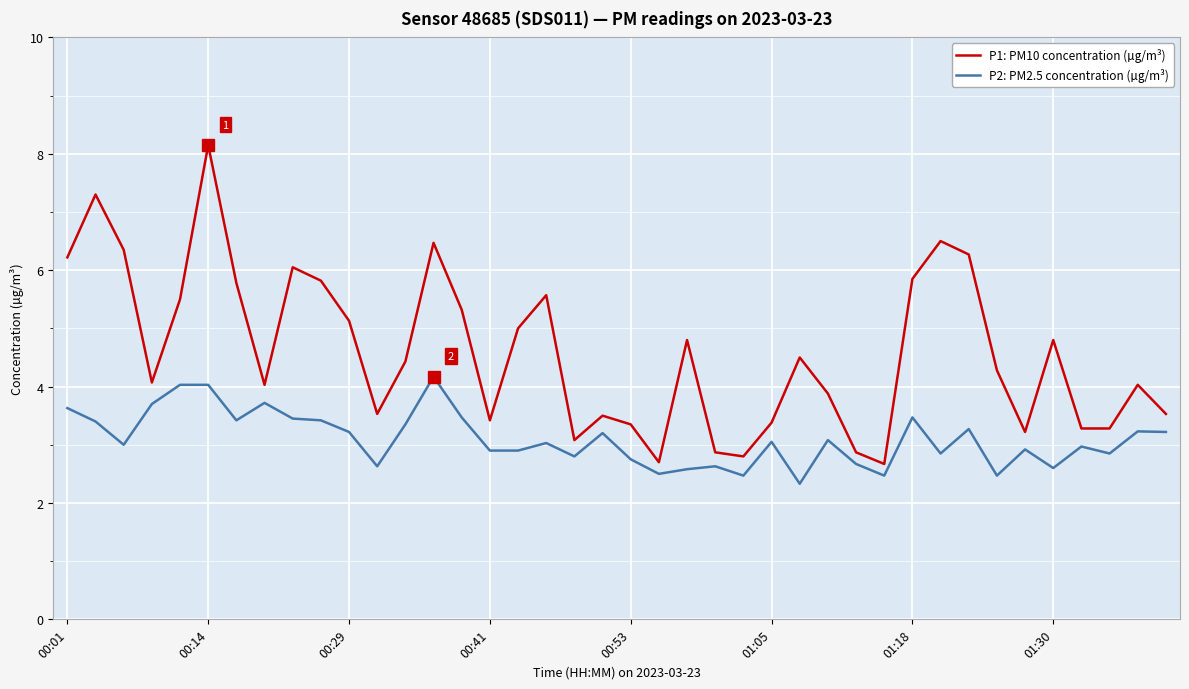

What is the difference between the maximum and minimum values in the P2: PM2.5 concentration (µg/m³) series?

1.8